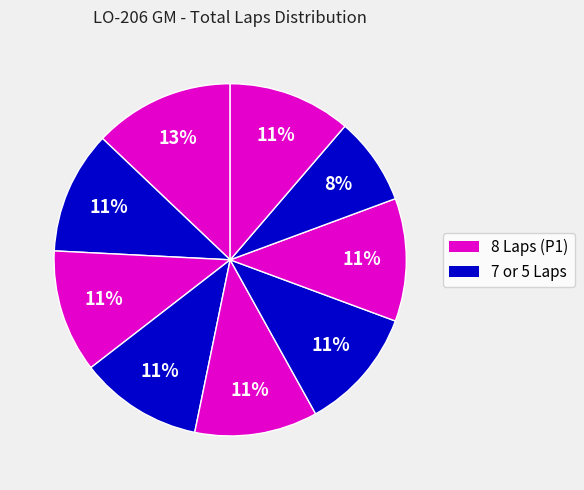

How many segments does this pie chart have?

9